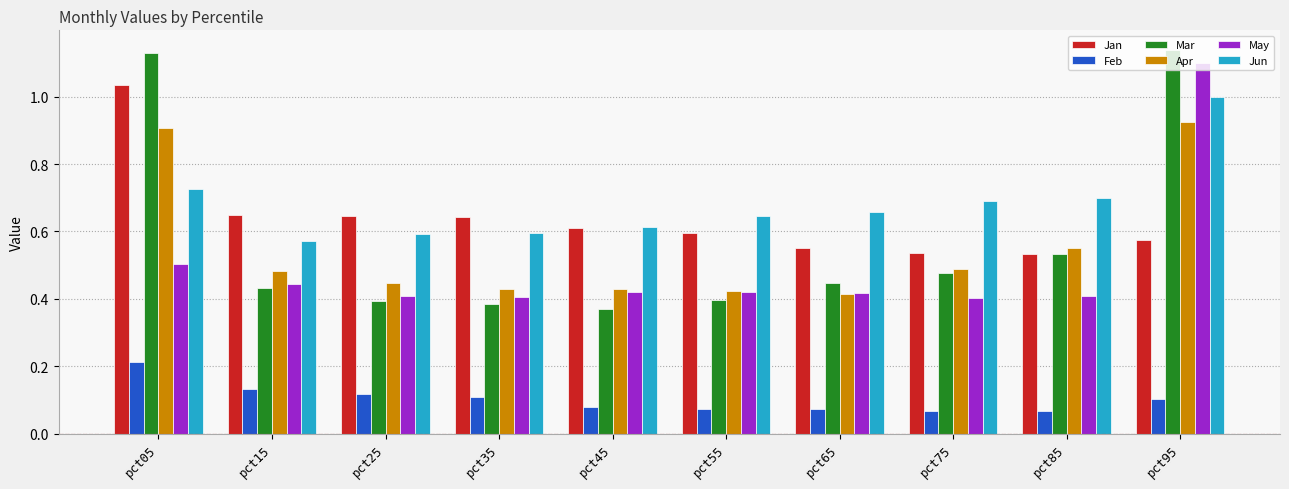

What are all the series names shown in the legend?

Jan, Feb, Mar, Apr, May, Jun